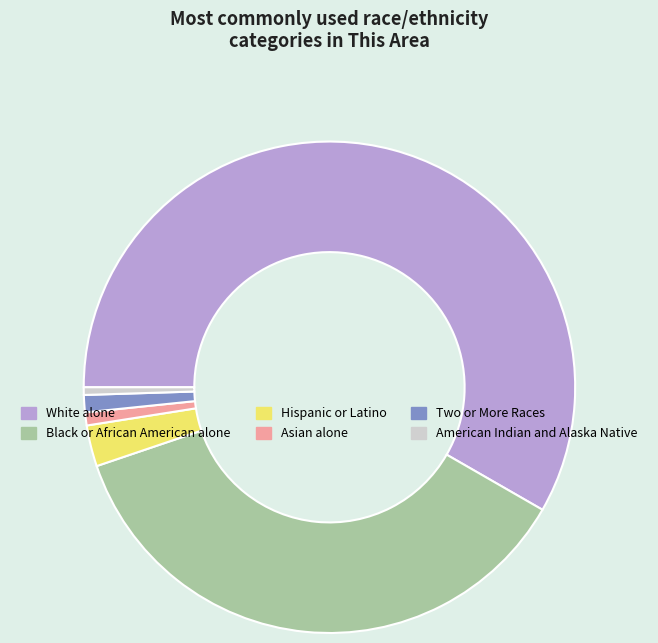

Does White alone represent more than half of the total?

Yes